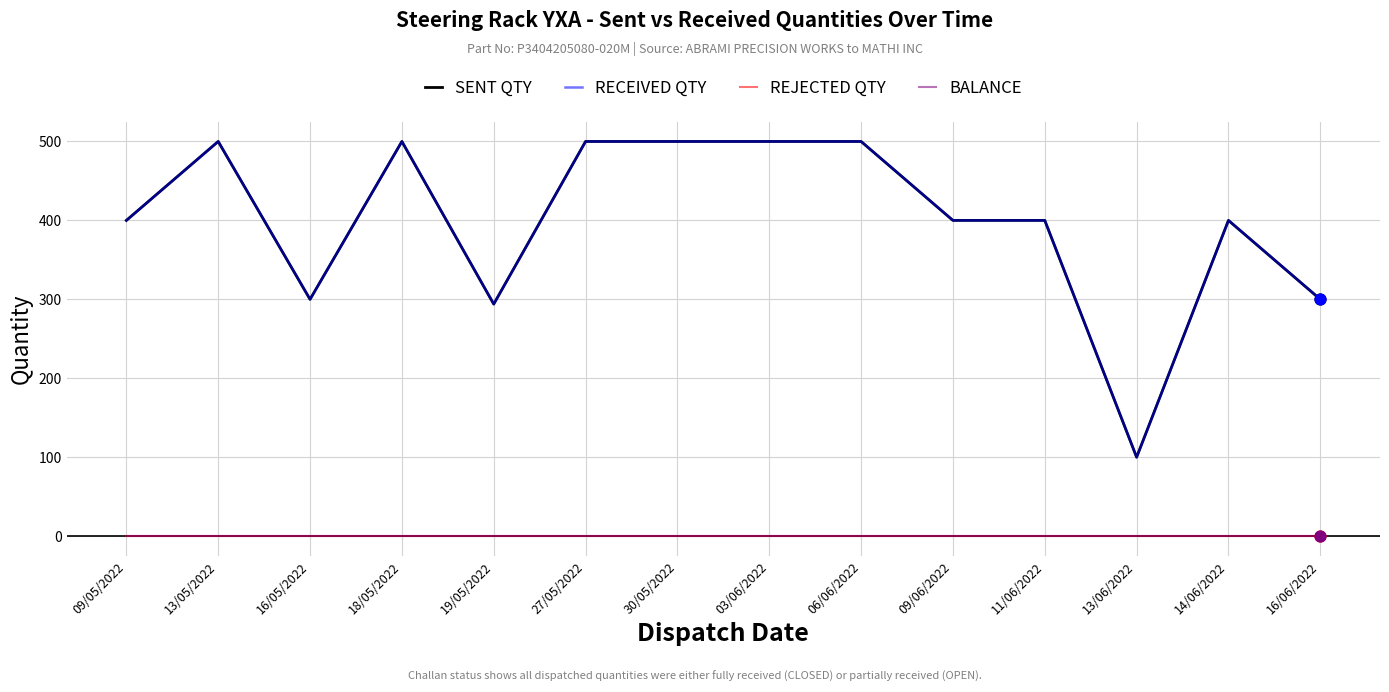

Is this an area chart (filled region under the line)?

No